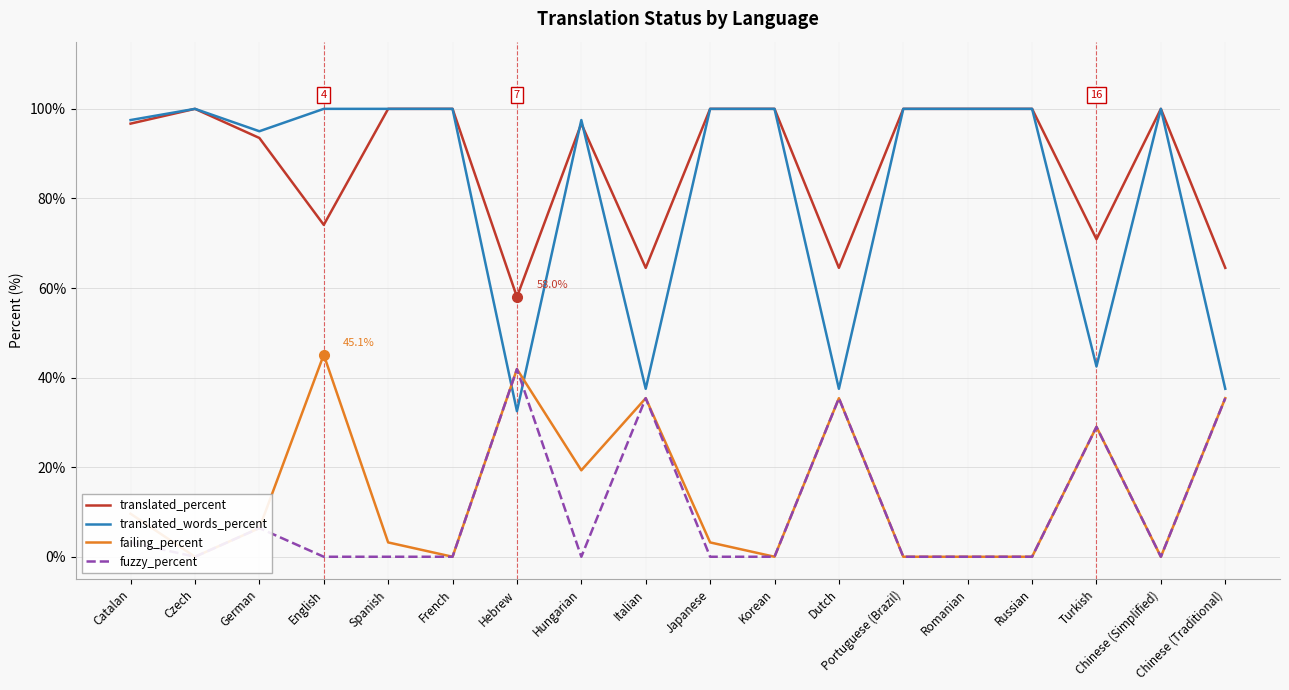

What is the label of the 10th point from the left?

Japanese